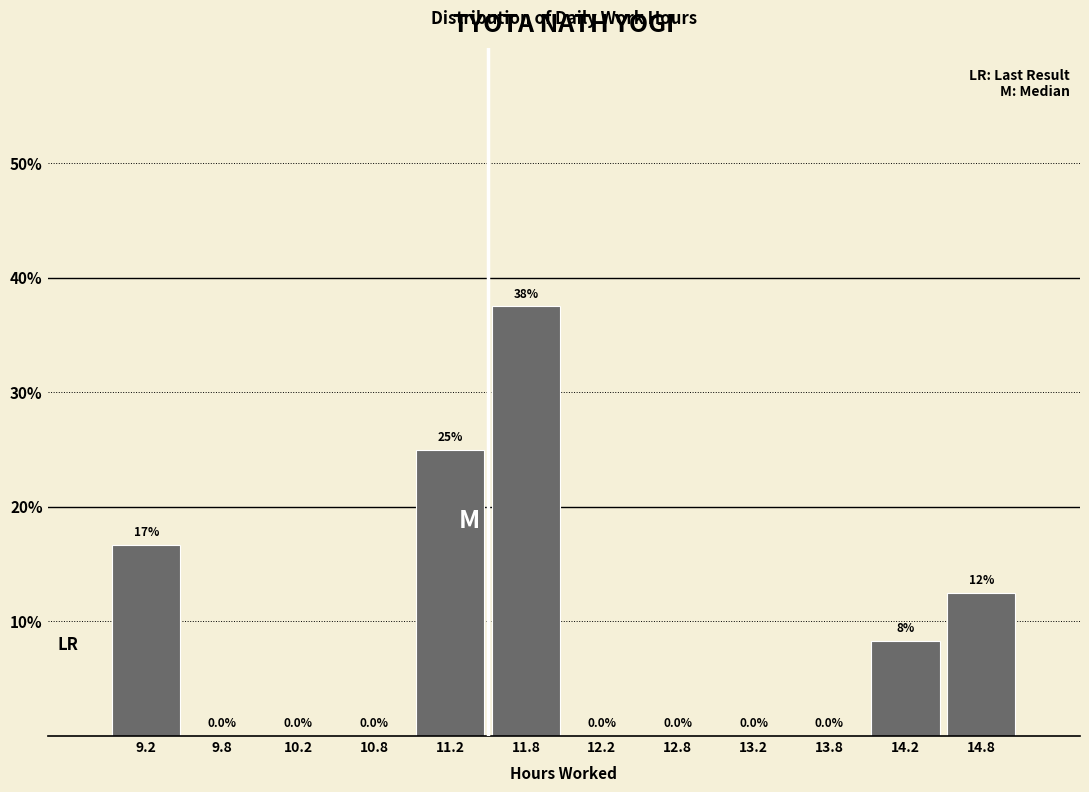

Which range on the x-axis has the tallest bar?

11.5 to 12.0